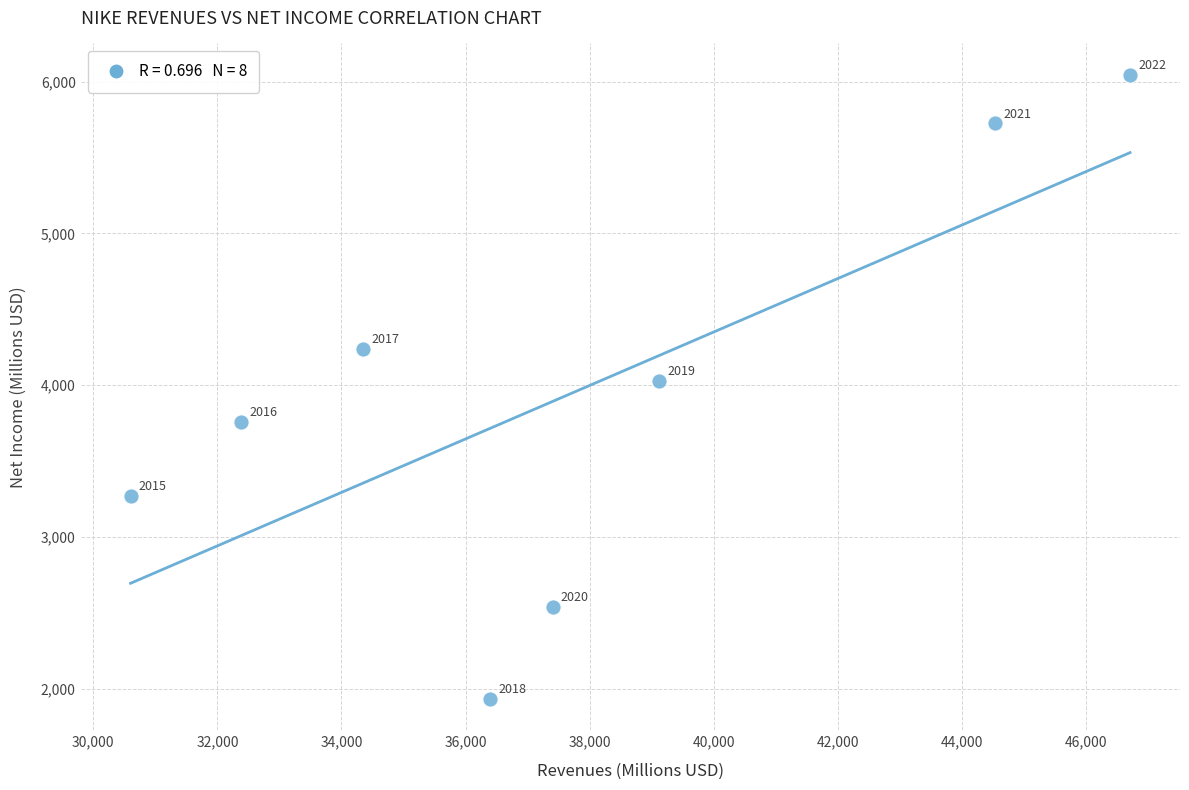

What Y value in the scatter plot is closest to 3989?

4029